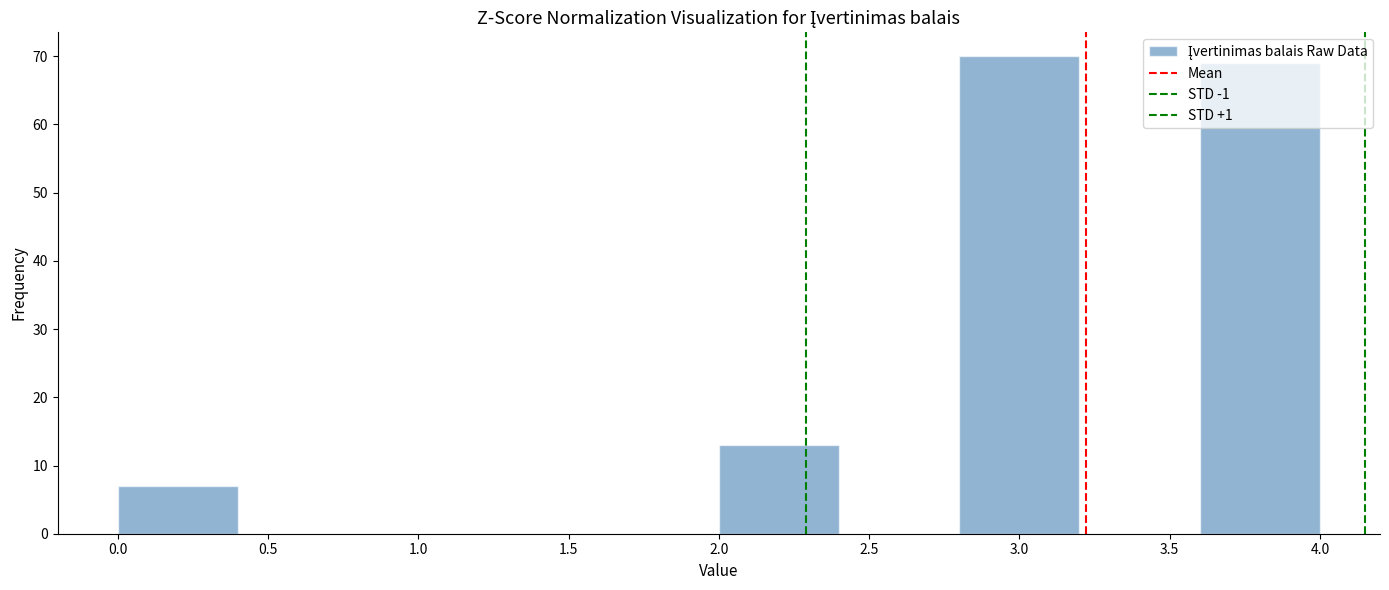

Reading left to right, list every bar in this chart as the range it spans on the x-axis followed by its height. The values are not printed on the chart, so give them approximately, as read against the axis.

0.0 to 0.4: 7
0.4 to 0.8: 0
0.8 to 1.2: 0
1.2 to 1.6: 0
1.6 to 2.0: 0
2.0 to 2.4: 13
2.4 to 2.8: 0
2.8 to 3.2: 70
3.2 to 3.6: 0
3.6 to 4.0: 69